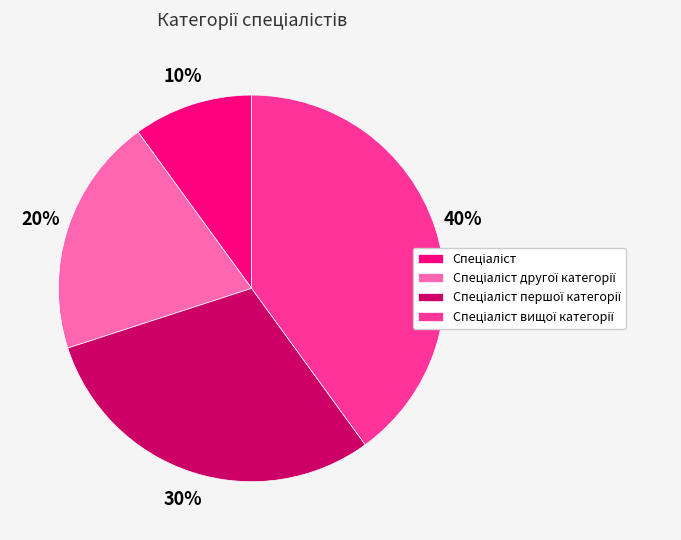

To the nearest percent, what is the average slice percentage?

25%